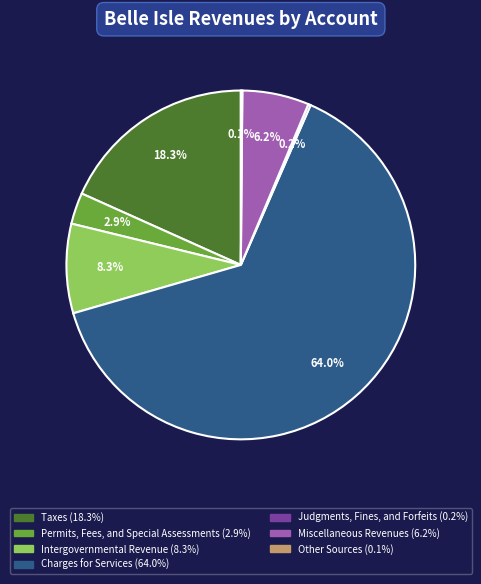

Do Permits, Fees, and Special Assessments and Intergovernmental Revenue together represent more than half of the pie?

No